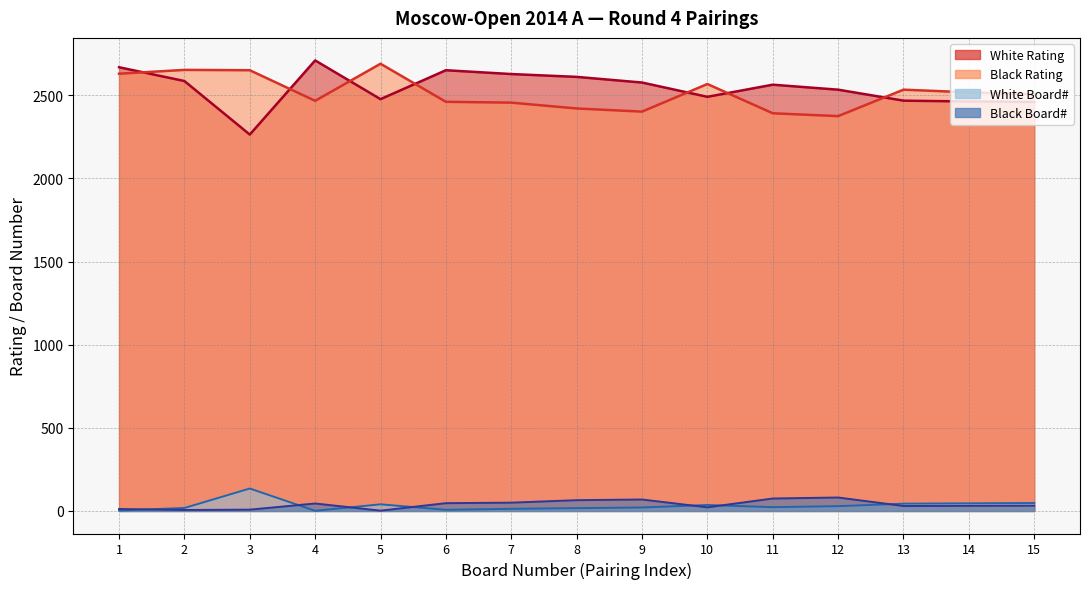

Is the value of White Rating at 7 greater than the value of Black Board# at 3?

Yes